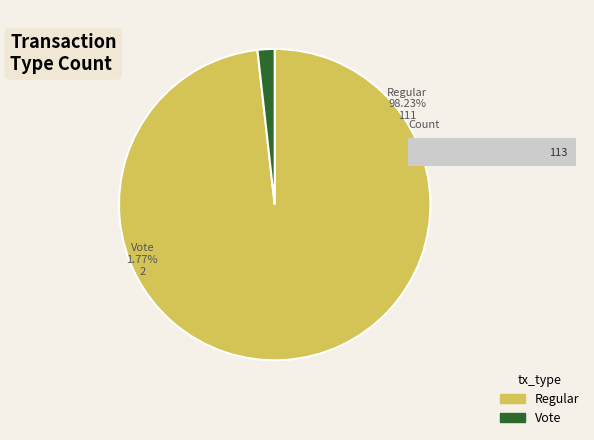

What percentage is the Vote slice, to the nearest percent?

2%